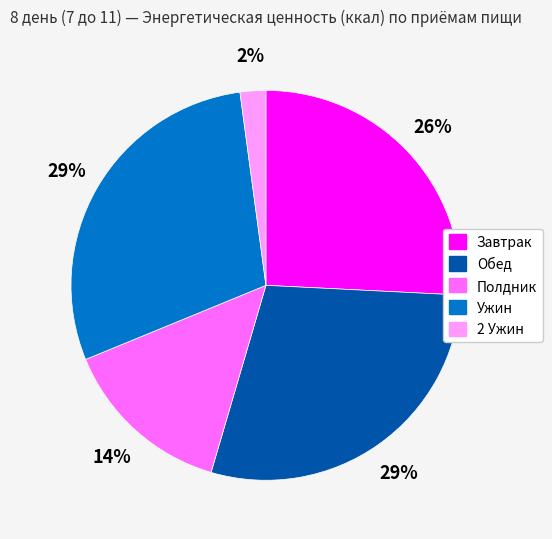

The Завтрак slice represents 26% of the pie. True or false?

True